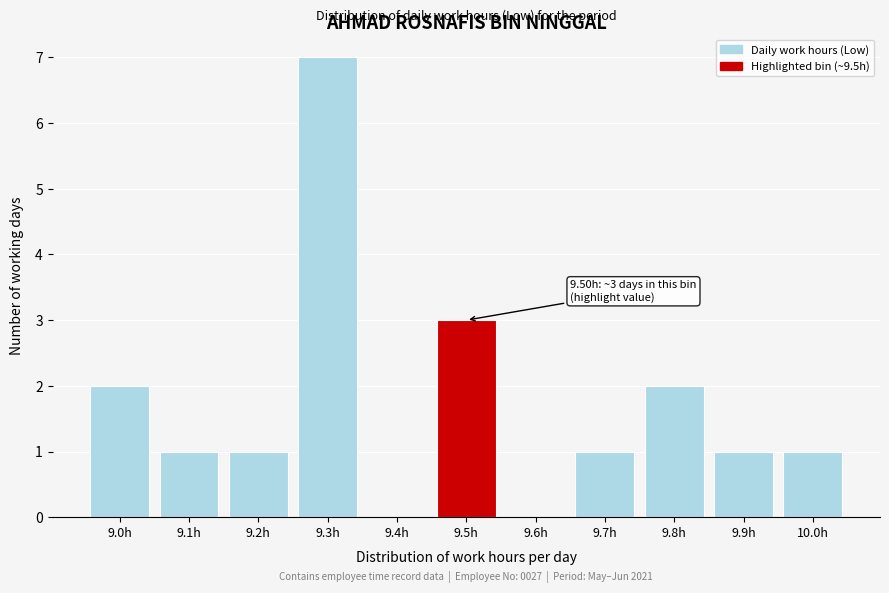

Reading right to left, extract all data points from this chart.

10.0h=1	9.9h=1	9.8h=2	9.7h=1	9.6h=0	9.5h=3	9.4h=0	9.3h=7	9.2h=1	9.1h=1	9.0h=2